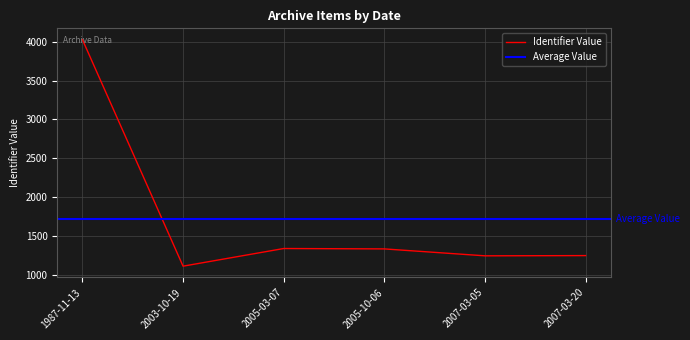

At which label does Identifier Value reach its minimum?

2003-10-19